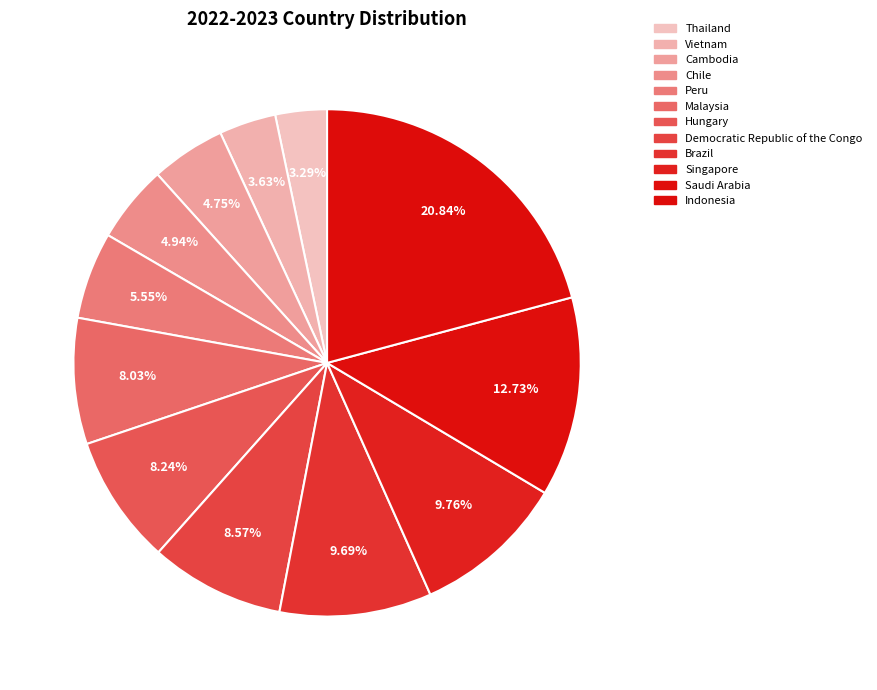

What is the ratio of the value at Democratic Republic of the Congo to the value at Brazil?

0.9